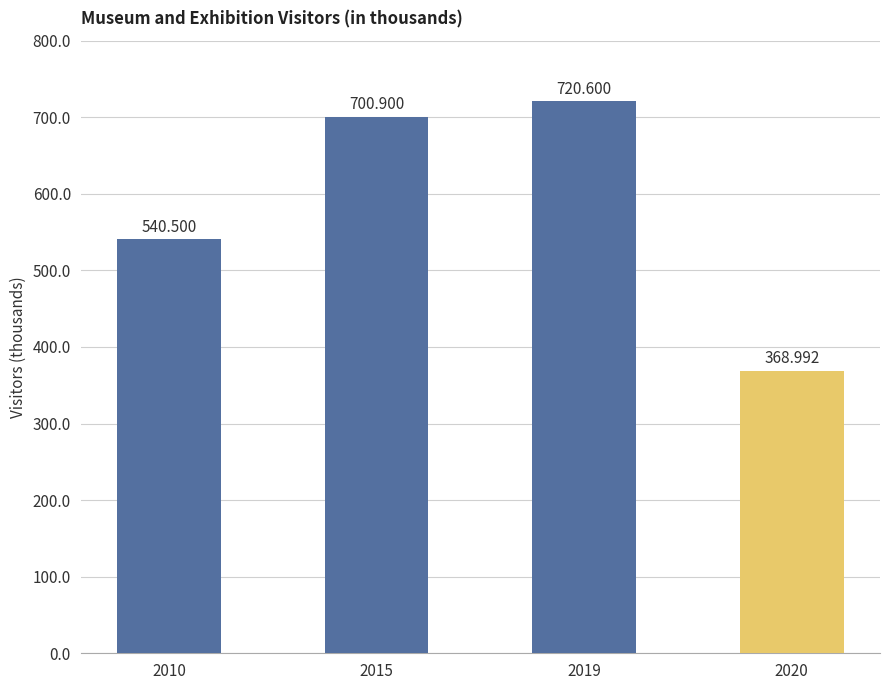

The value at 2019 is 720.6. True or false?

True